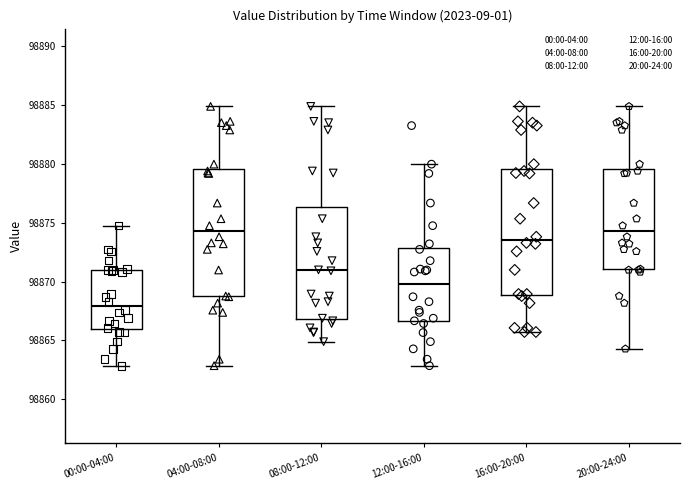

Reading left to right, read every box against the y-axis: the position of its median line, the range the box covers, and the ends of its whiskers. The values are not printed on the chart, so give them approximately, as read against the axis.

00:00-04:00: median 98868.0, box 98866.0 to 98871.0, whiskers 98863.0 to 98874.5
04:00-08:00: median 98874.5, box 98869.0 to 98879.5, whiskers 98863.0 to 98885.0
08:00-12:00: median 98871.0, box 98867.0 to 98876.5, whiskers 98865.0 to 98885.0
12:00-16:00: median 98870.0, box 98866.5 to 98873.0, whiskers 98863.0 to 98880.0
16:00-20:00: median 98873.5, box 98869.0 to 98879.5, whiskers 98865.5 to 98885.0
20:00-24:00: median 98874.5, box 98871.0 to 98879.5, whiskers 98864.5 to 98885.0